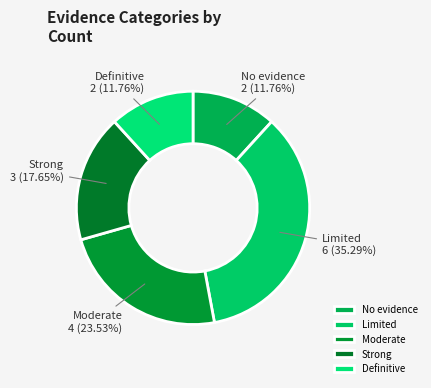

Which has a higher value, Definitive or Limited?

Limited